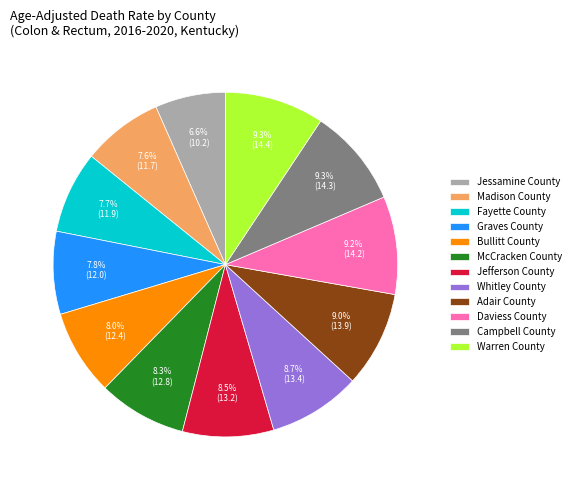

To the nearest percent, what percentage of the pie is Madison County?

8%